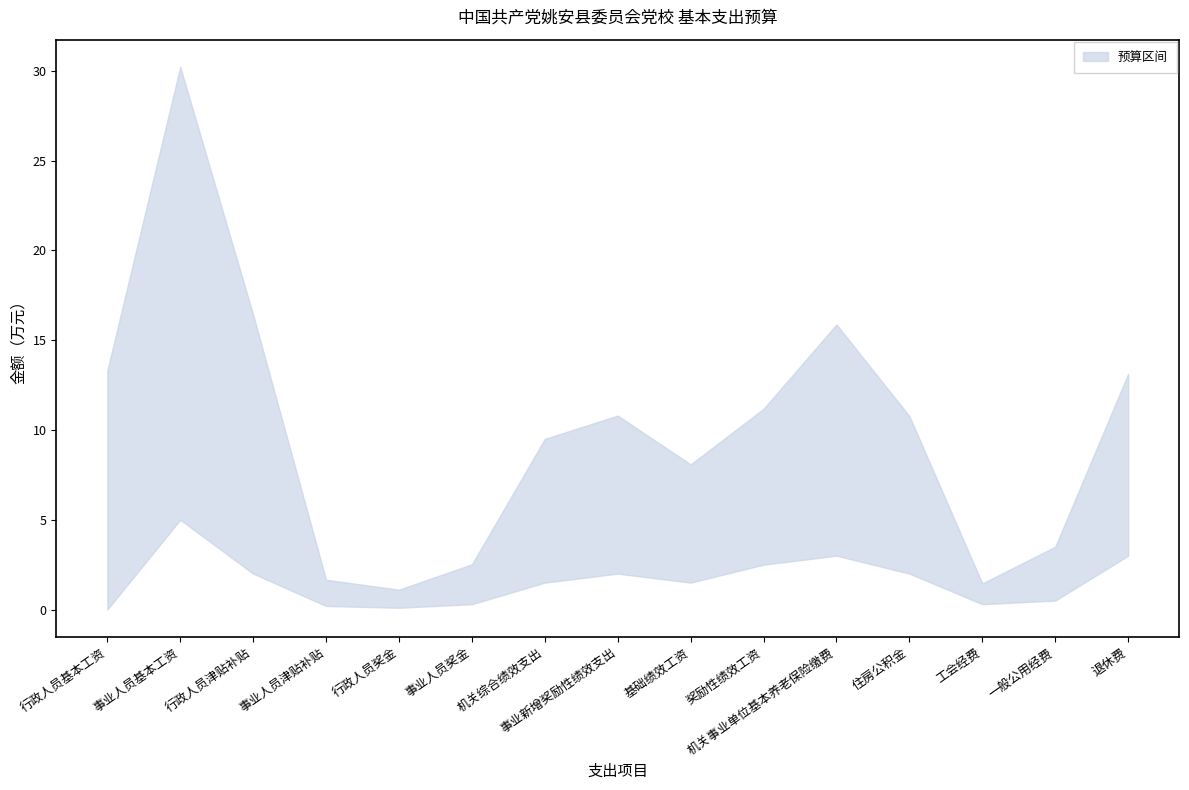

The 全年数(上界) series shows 1.5 at 工会经费. True or false?

True